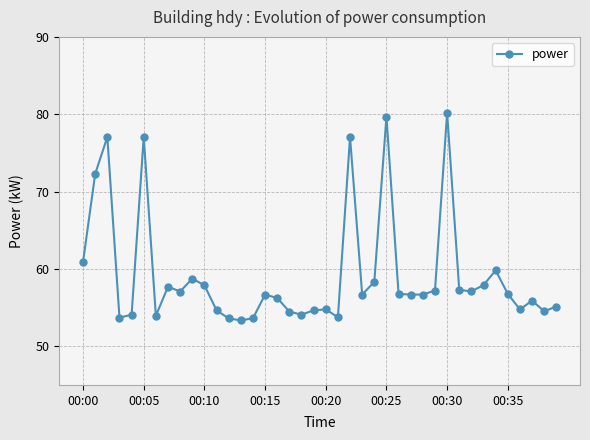

True or false: the data has more than 1 interior local peaks.

True